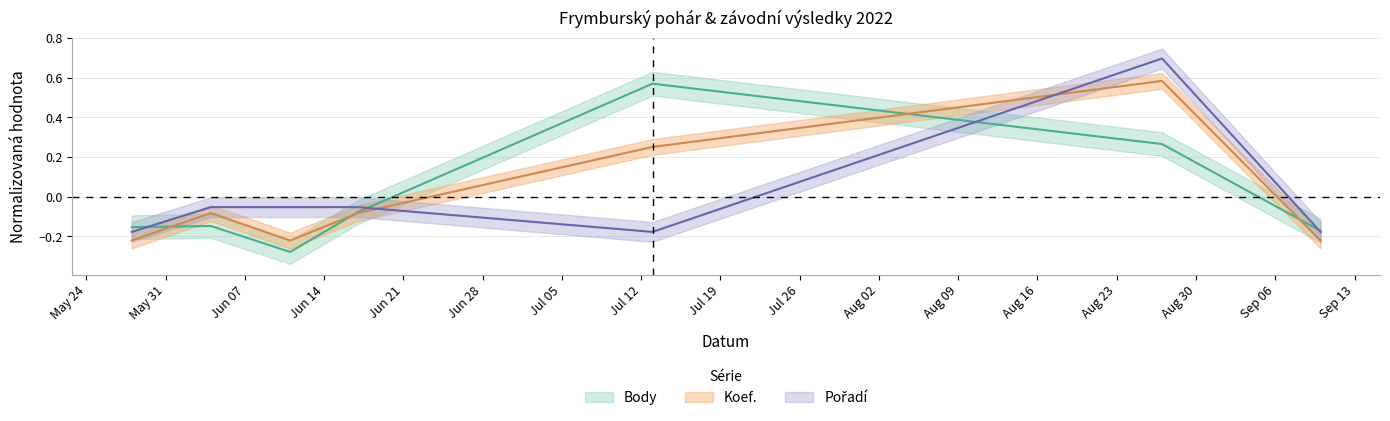

At which label does Koef. reach its minimum?

2022-05-28